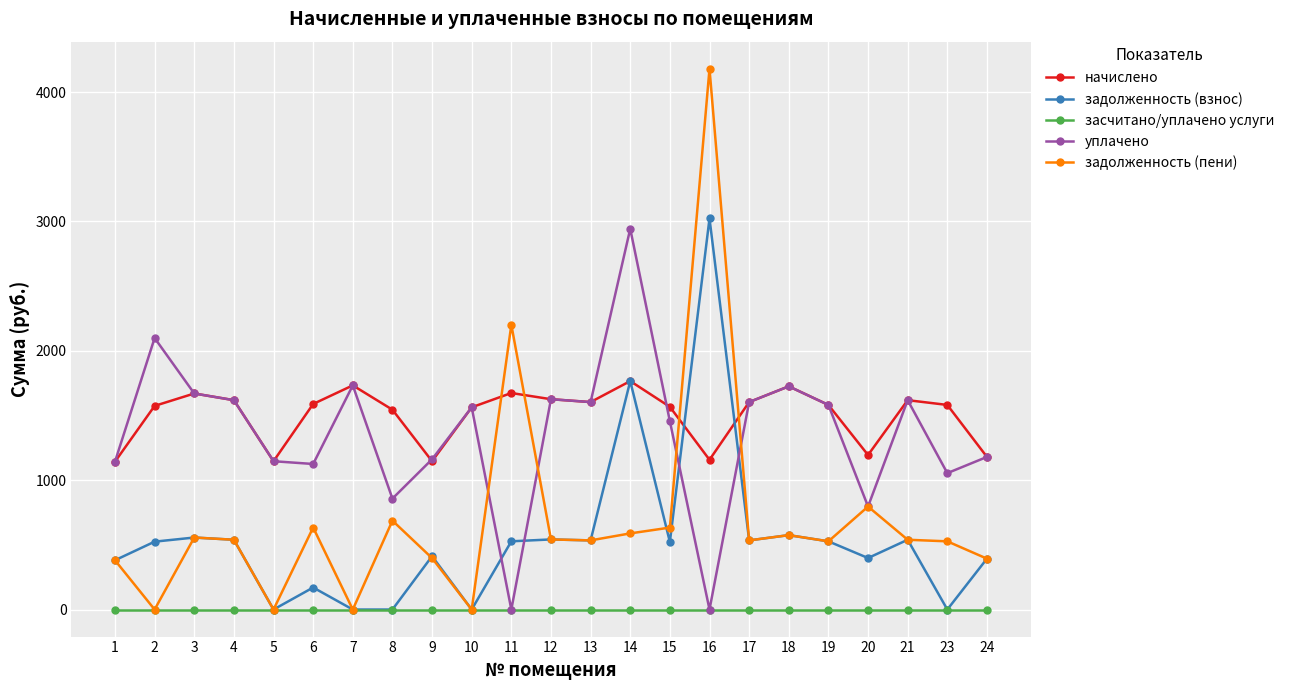

The начислено series shows 1725.5 at 18. True or false?

True